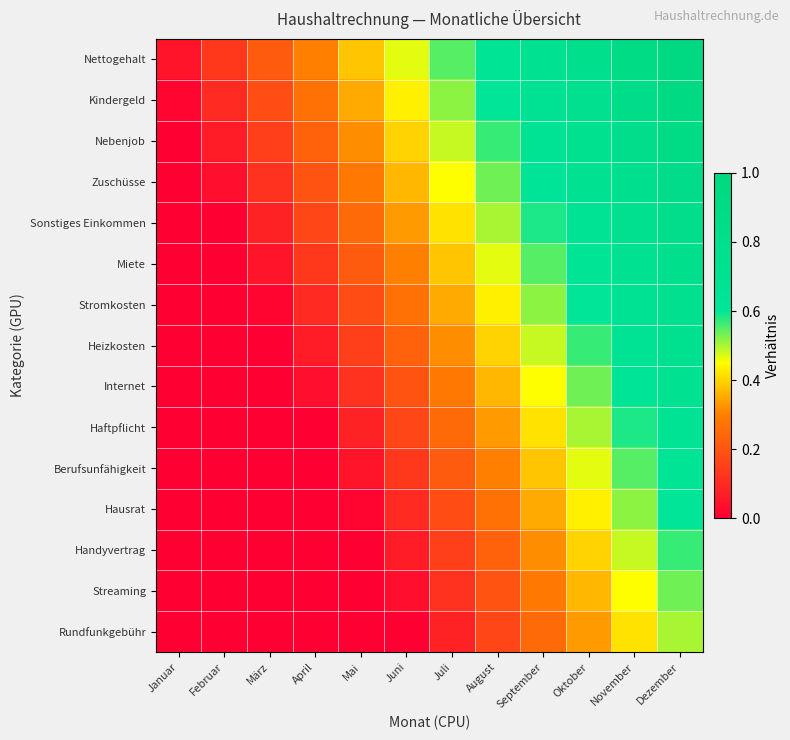

What is the total value across all series at Mai?

2.4